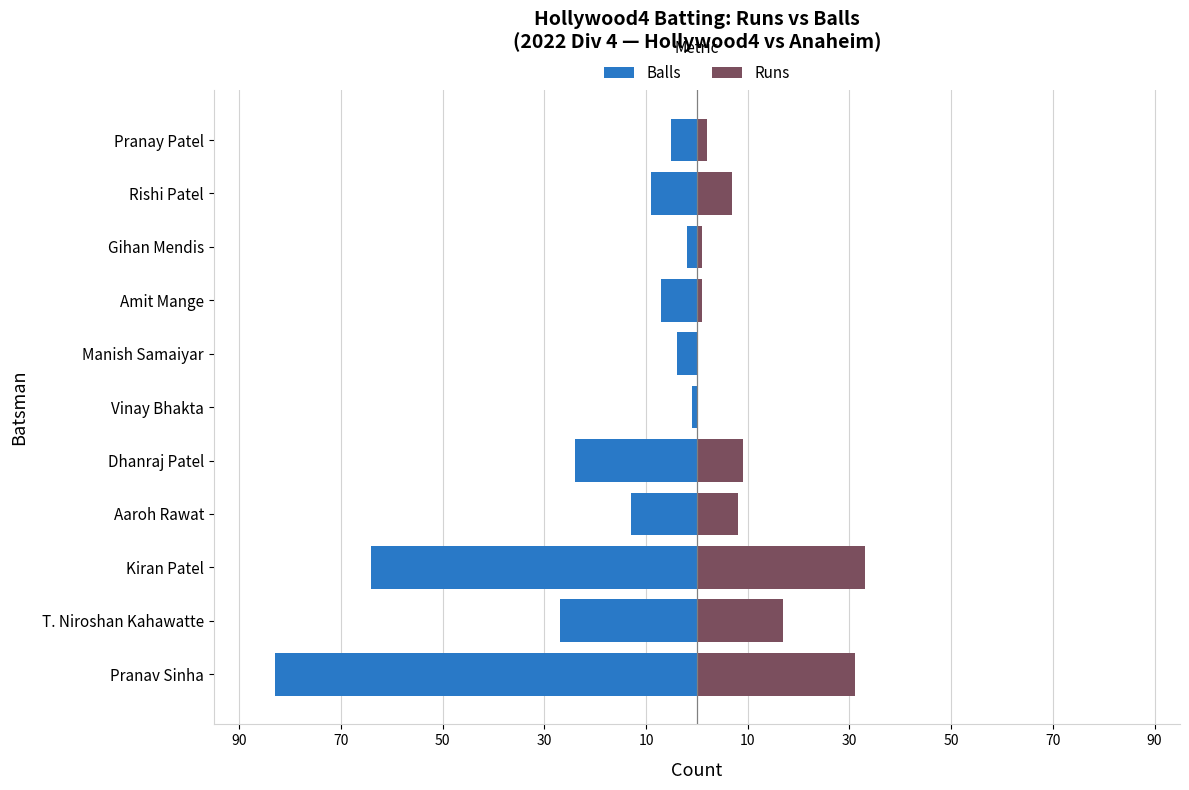

What value does the Balls series have at Pranav Sinha?

-83